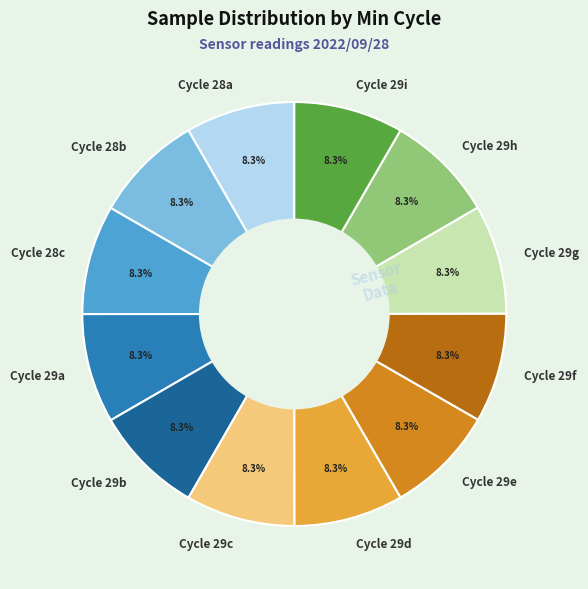

Is there a majority slice in this chart?

No